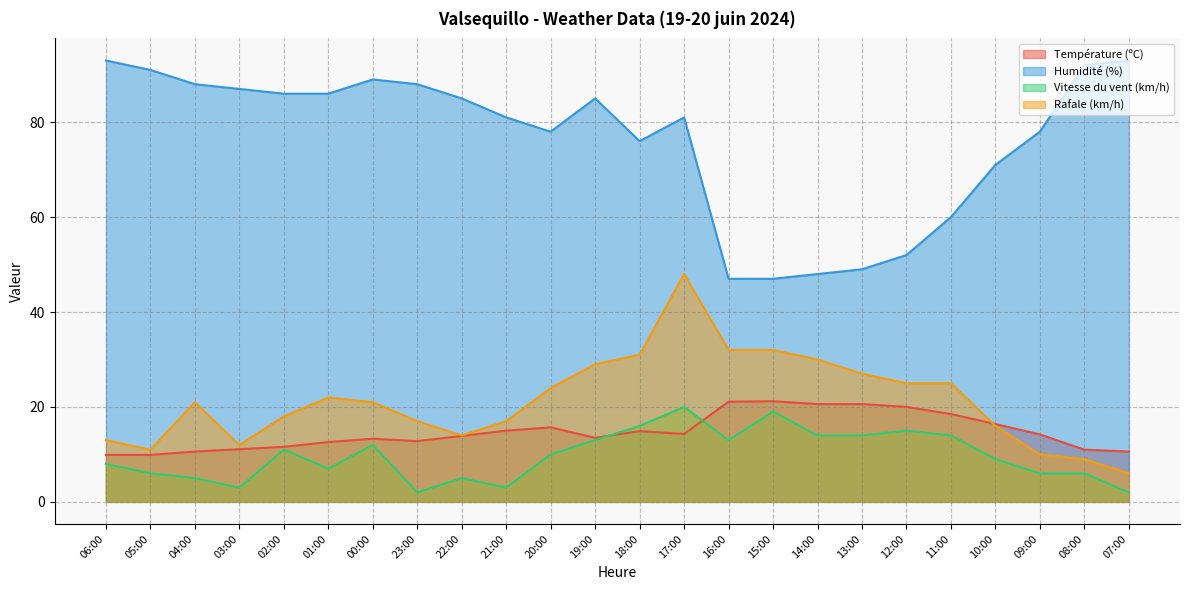

Does the chart display data point markers on the line(s)?

No